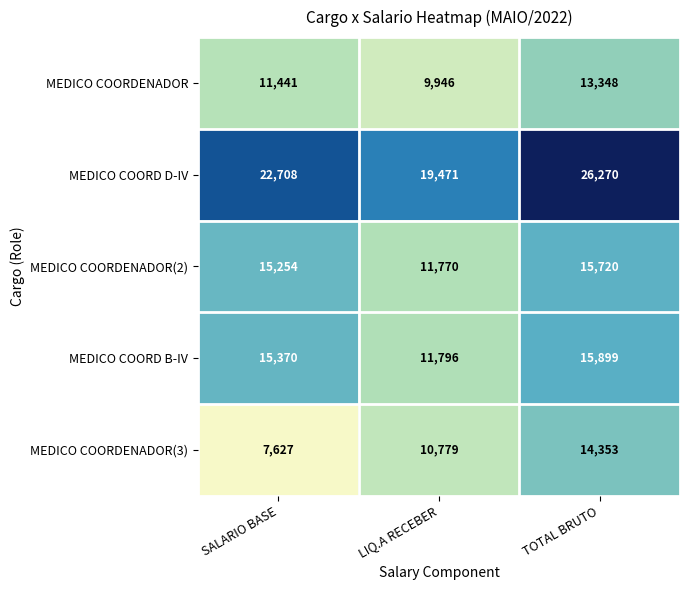

The MEDICO COORD B-IV series shows 11796 at LIQ.A RECEBER. True or false?

True